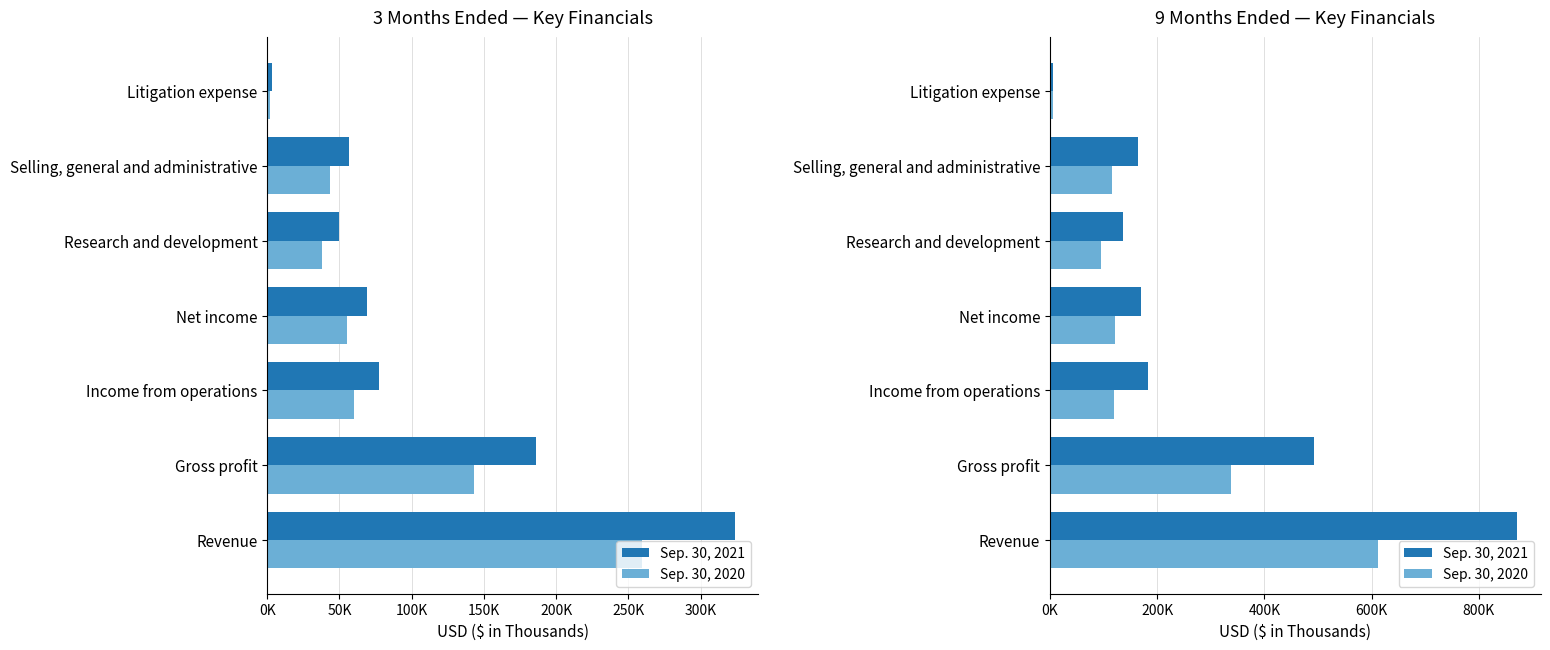

Between Revenue and Income from operations, which series saw the biggest shift?

Sep. 30, 2021